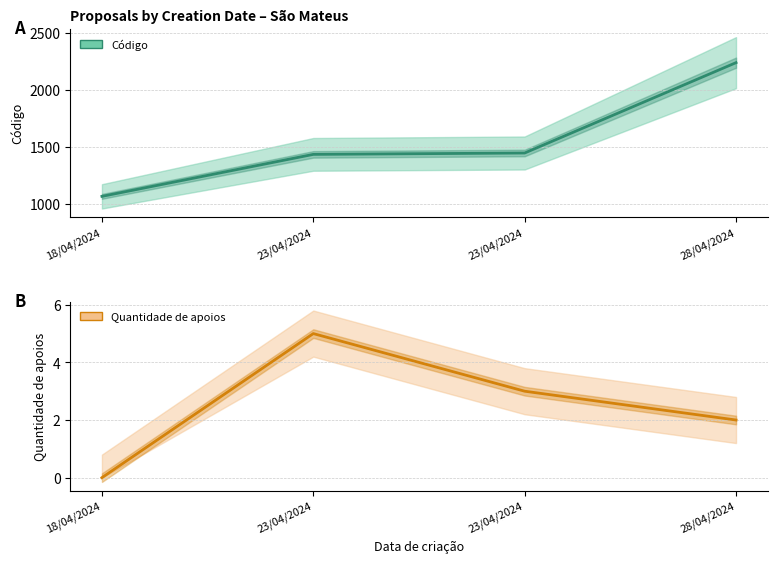

What is the difference between the Quantidade de apoios values at 18/04/2024 and 28/04/2024?

2